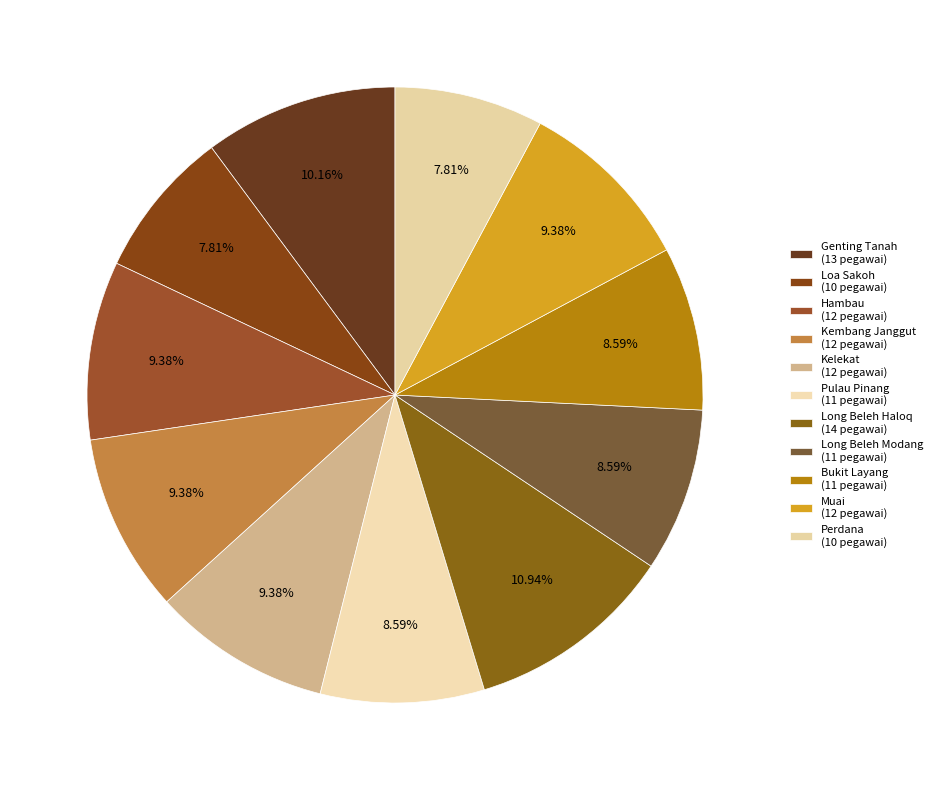

Is it true that Long Beleh Modang is 1% of the pie?

False